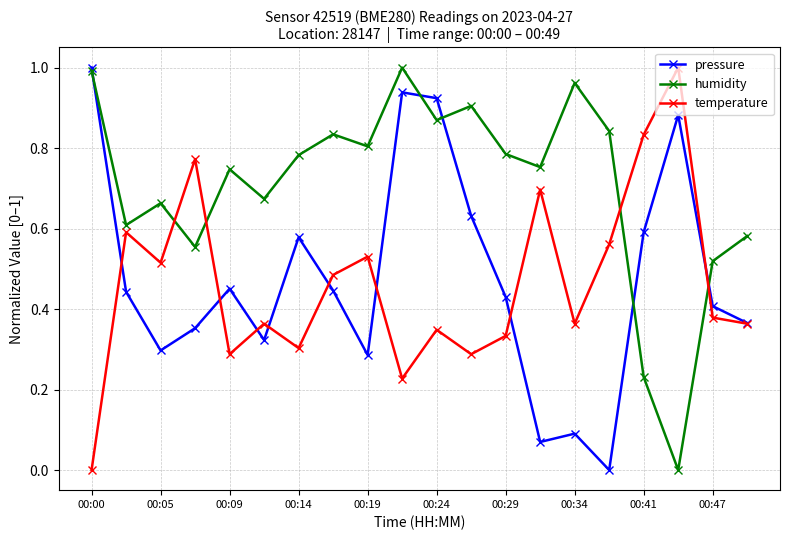

How many series are shown in this chart?

3